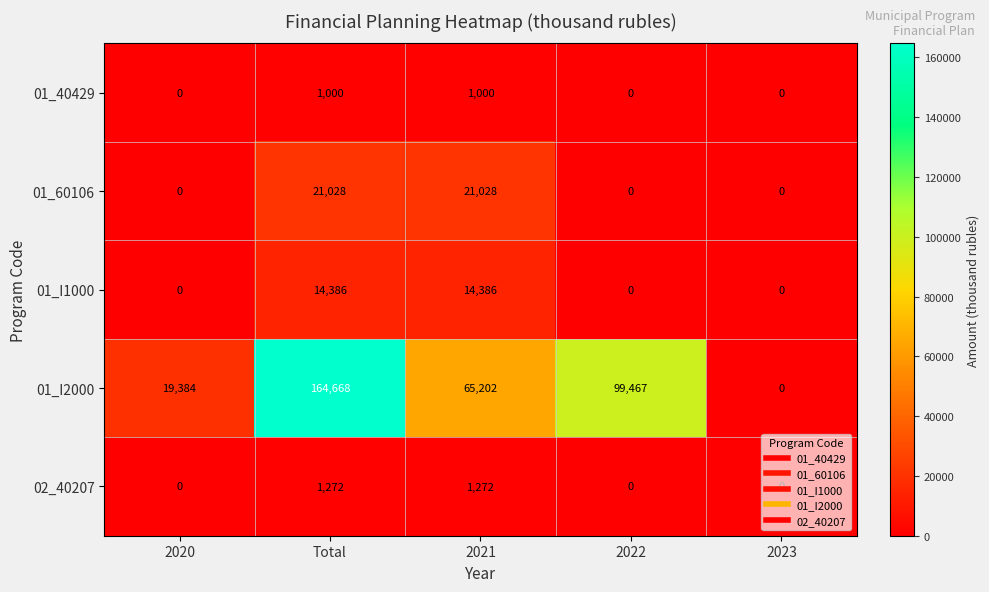

What is the difference between the maximum and minimum values in the 01_60106 series?

21028